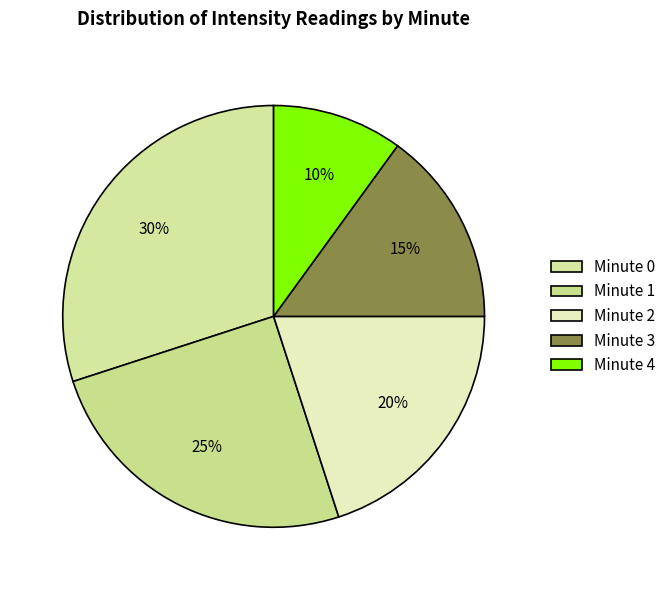

To the nearest percent, what is the average slice percentage?

20%